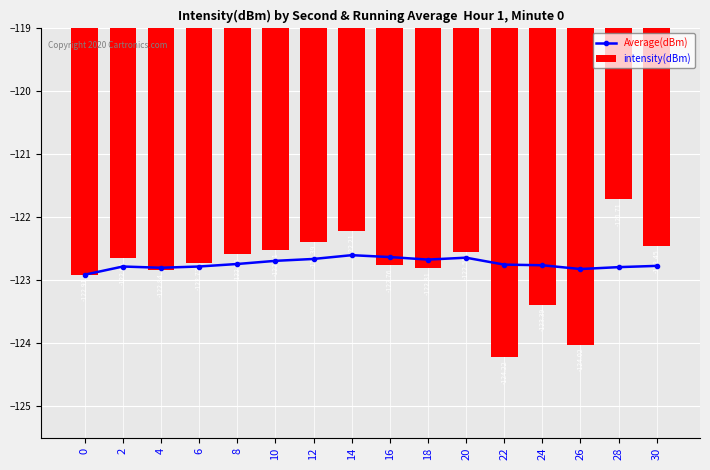

Is it true that intensity(dBm) equals -56.0 at 4?

False